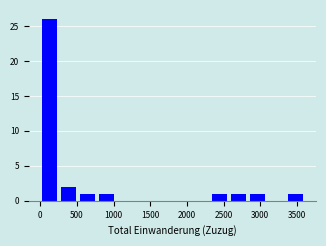

How tall is the bar that spans 750 to 1050 on the x-axis? Neither the bar edges nor the heights are printed on the chart, so give them approximately, as read against the axes.

1